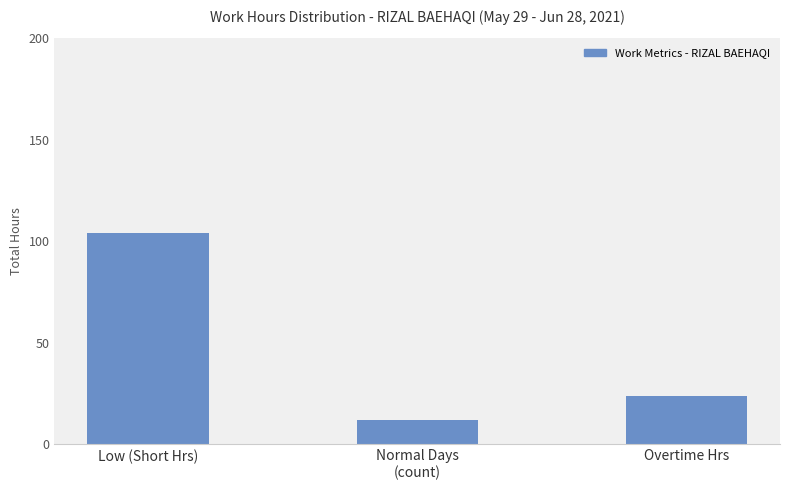

The chart shows a value of 23.6 at Overtime Hrs. True or false?

True